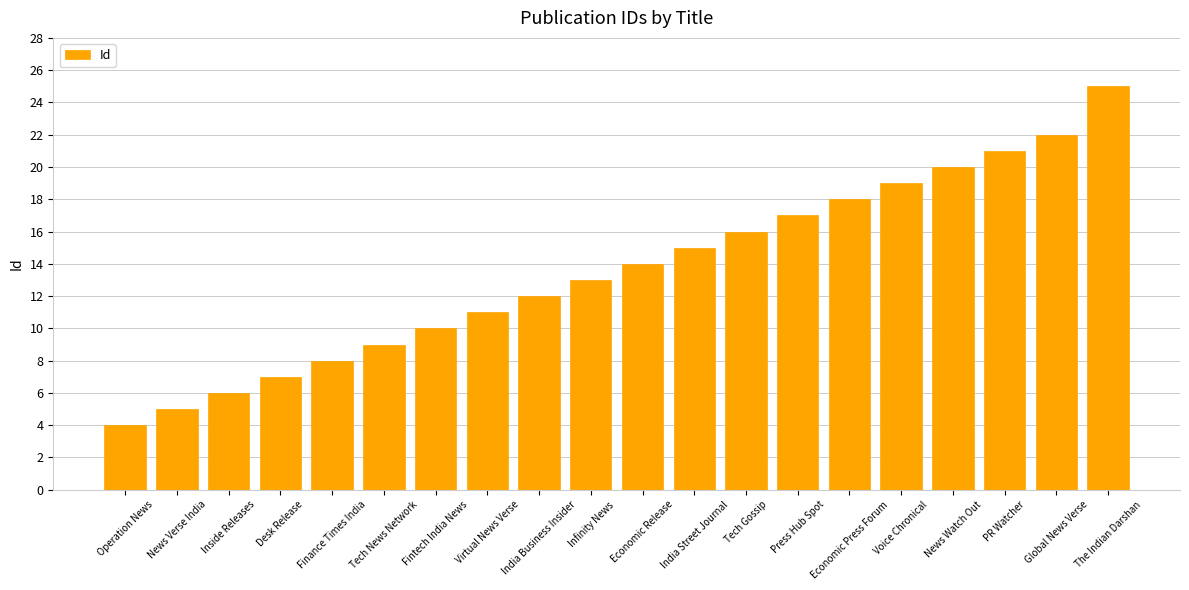

Which category has the lowest value across all series?

Operation News